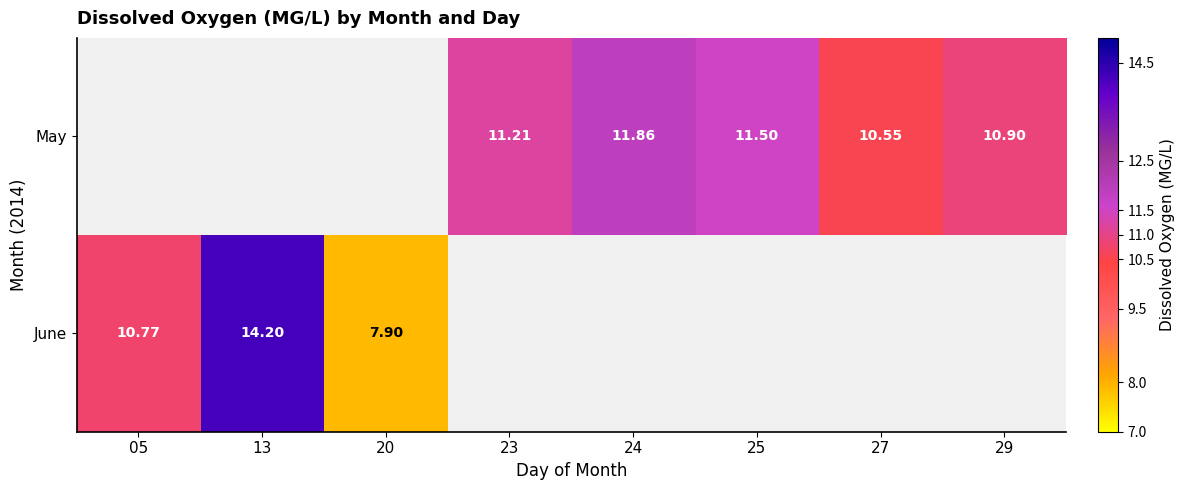

Is the value of June at 20 greater than the value of May at 23?

No